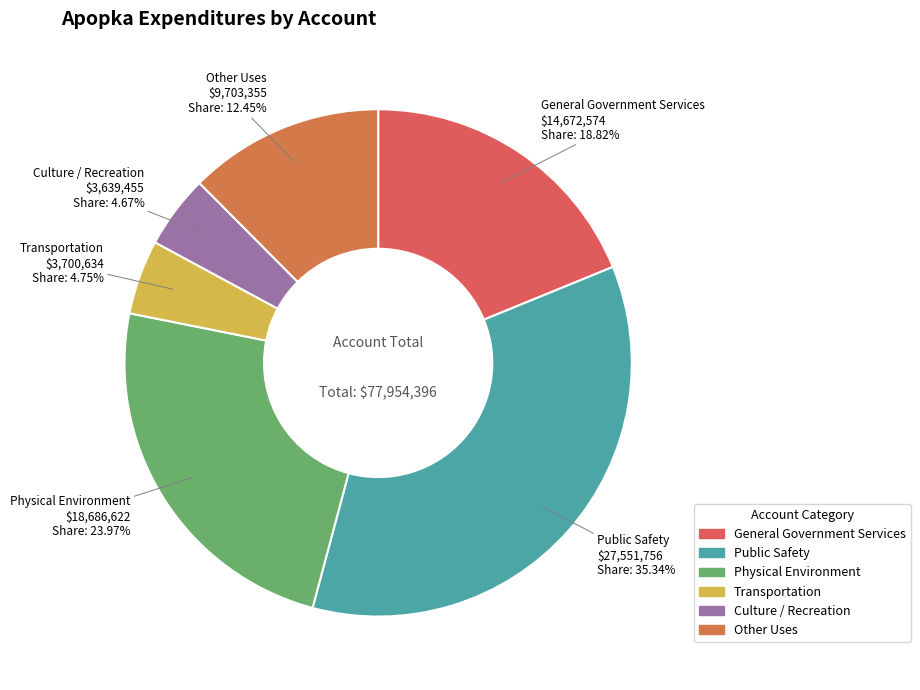

To the nearest percent, what is the combined percentage of Transportation and General Government Services?

24%